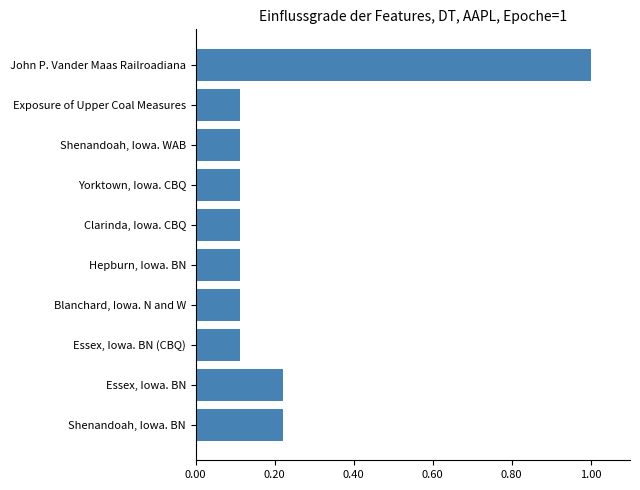

The value at Essex, Iowa. BN (CBQ) is 0.2. True or false?

False